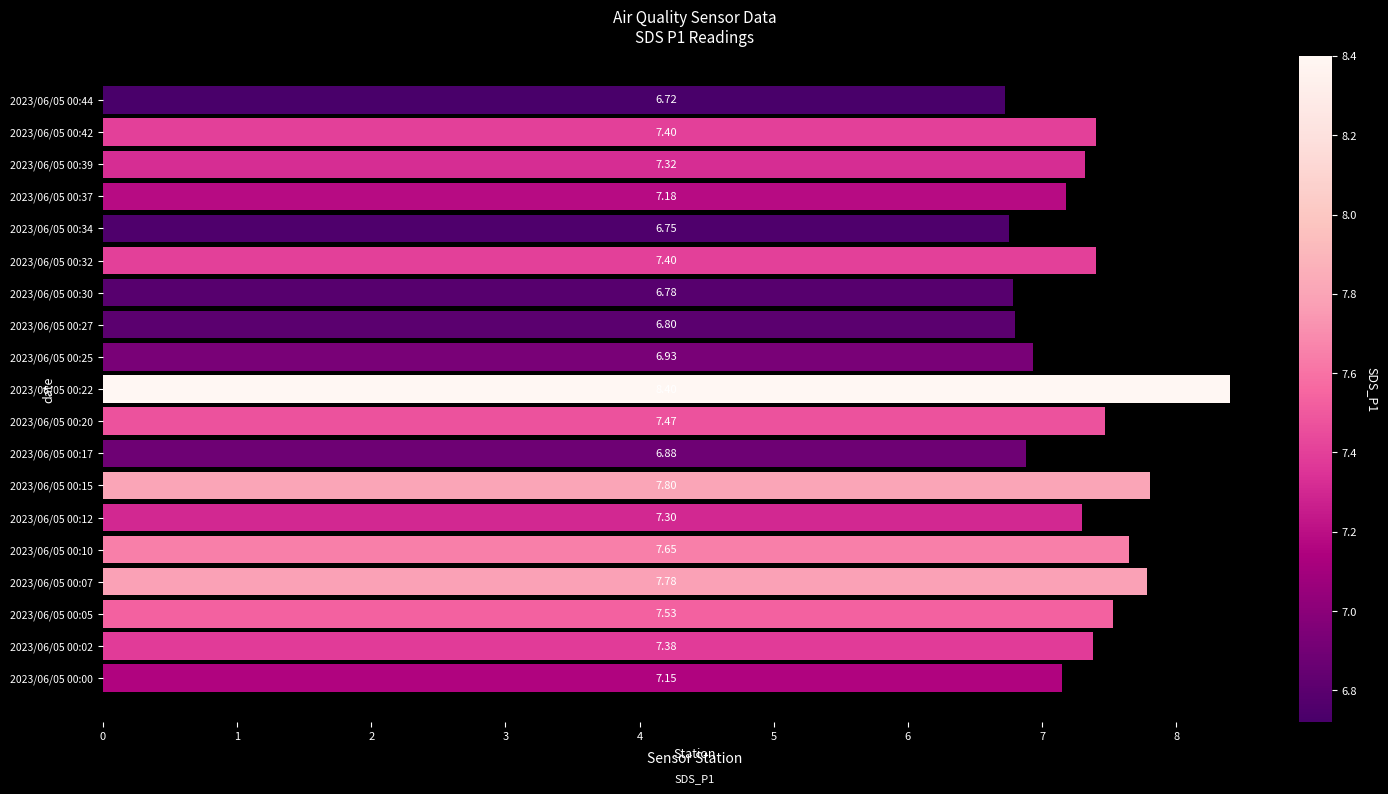

What is the ratio of the value at 2023/06/05 00:42 to the value at 2023/06/05 00:37?

1.0